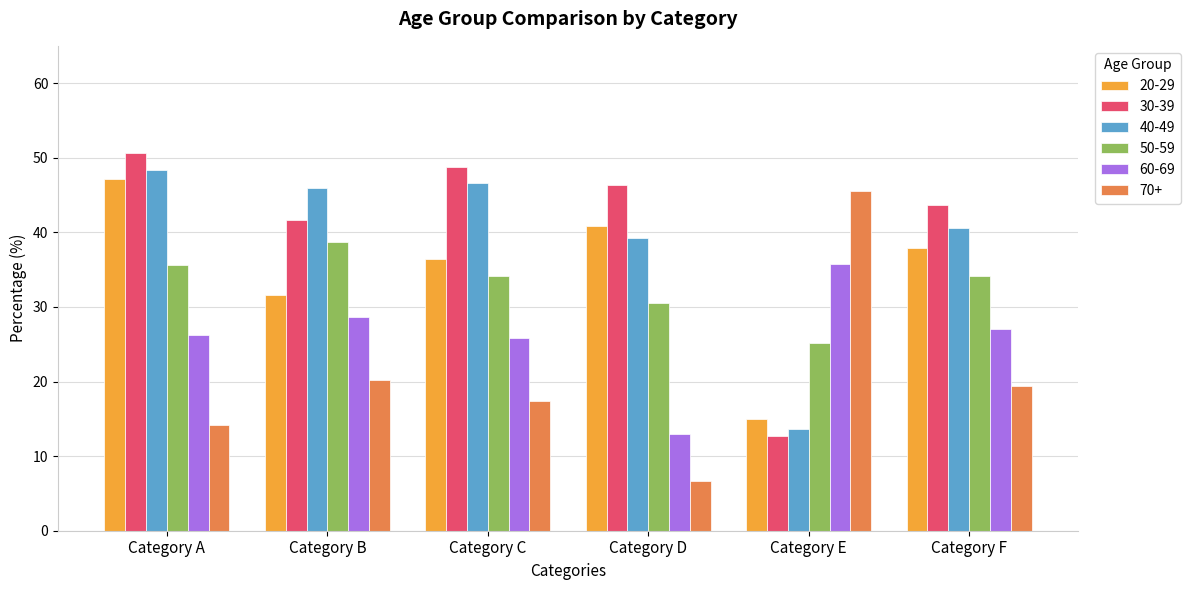

List the labels in order of 30-39 value, largest first.

Category A, Category C, Category D, Category F, Category B, Category E